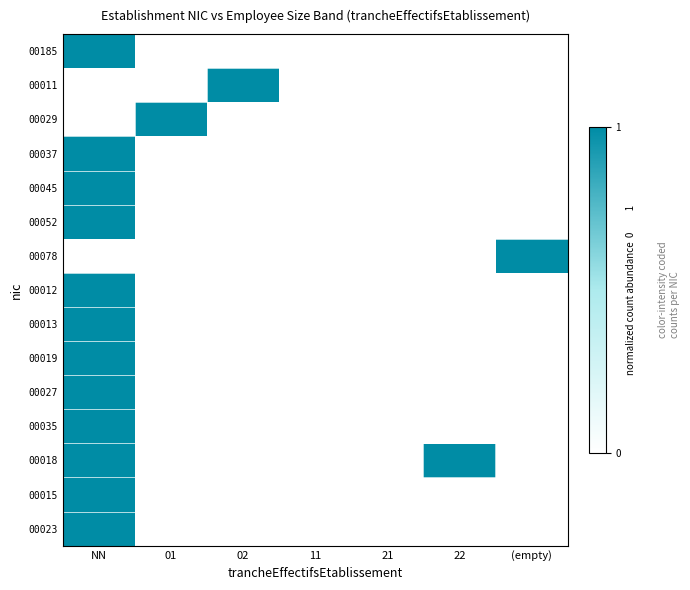

Reading left to right, what are all the values shown in this chart?

00185: NN=1	01=0	02=0	11=0	21=0	22=0	(empty)=0
00011: NN=0	01=0	02=1	11=0	21=0	22=0	(empty)=0
00029: NN=0	01=1	02=0	11=0	21=0	22=0	(empty)=0
00037: NN=1	01=0	02=0	11=0	21=0	22=0	(empty)=0
00045: NN=1	01=0	02=0	11=0	21=0	22=0	(empty)=0
00052: NN=1	01=0	02=0	11=0	21=0	22=0	(empty)=0
00078: NN=0	01=0	02=0	11=0	21=0	22=0	(empty)=1
00012: NN=1	01=0	02=0	11=0	21=0	22=0	(empty)=0
00013: NN=1	01=0	02=0	11=0	21=0	22=0	(empty)=0
00019: NN=1	01=0	02=0	11=0	21=0	22=0	(empty)=0
00027: NN=1	01=0	02=0	11=0	21=0	22=0	(empty)=0
00035: NN=1	01=0	02=0	11=0	21=0	22=0	(empty)=0
00018: NN=1	01=0	02=0	11=0	21=0	22=1	(empty)=0
00015: NN=1	01=0	02=0	11=0	21=0	22=0	(empty)=0
00023: NN=1	01=0	02=0	11=0	21=0	22=0	(empty)=0